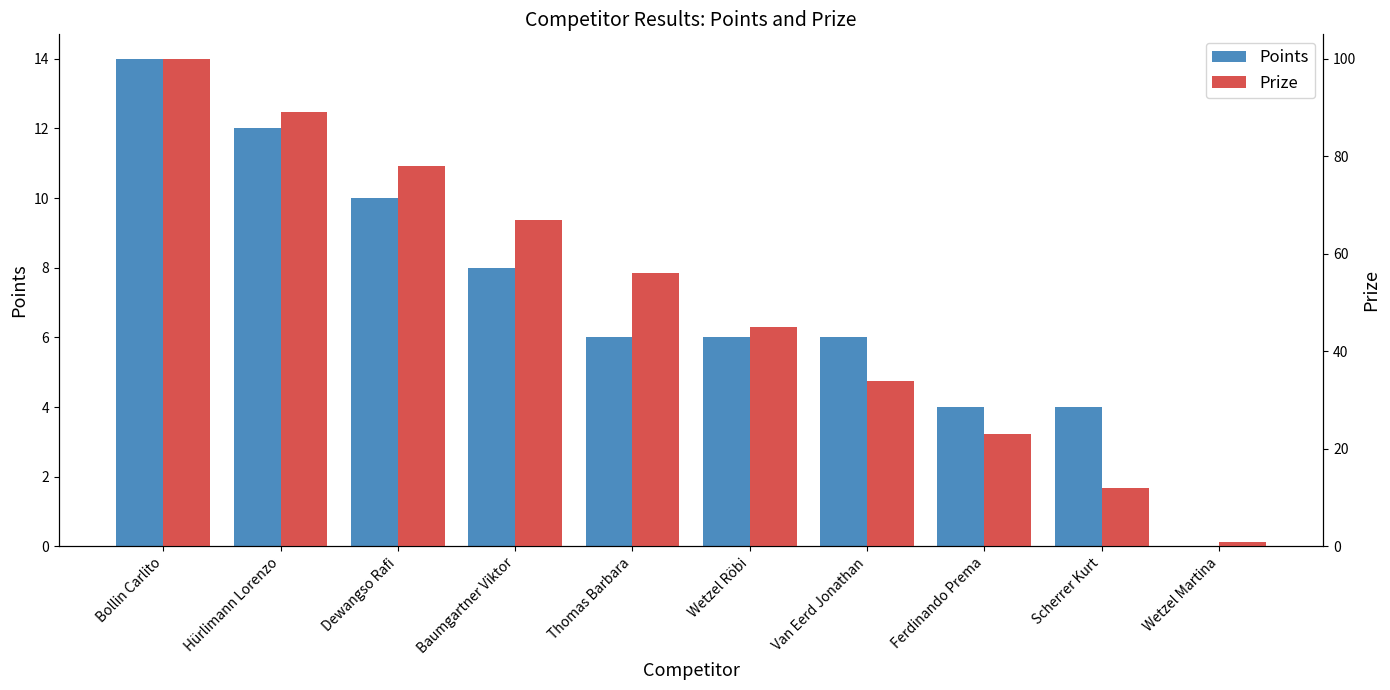

Rank the series at Hürlimann Lorenzo from highest to lowest value.

Prize, Points